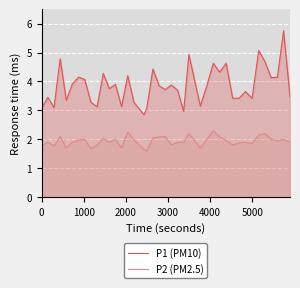

What is the total value across all series at 34?

7.2